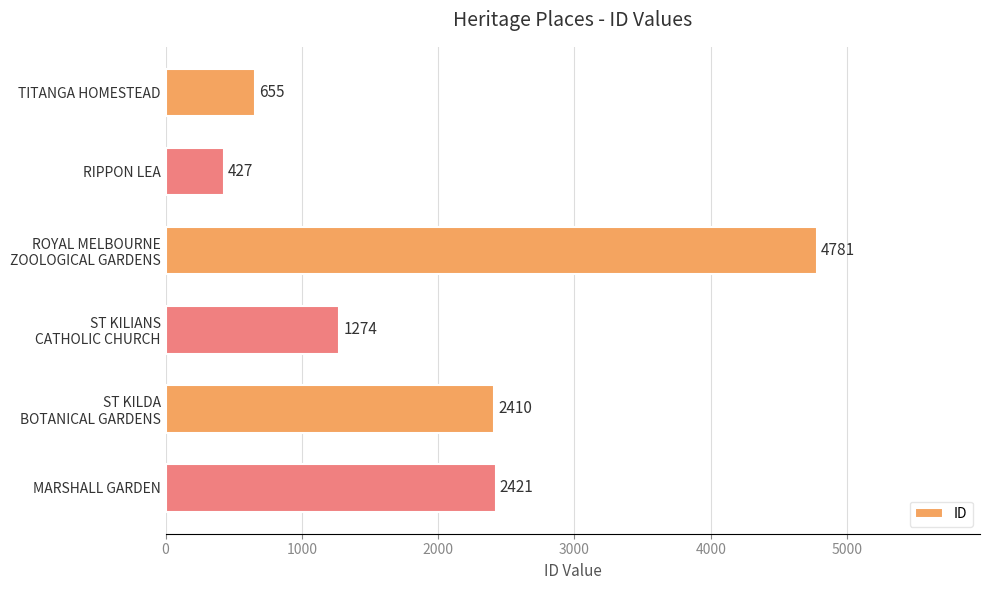

Which has a higher value, RIPPON LEA or MARSHALL GARDEN?

MARSHALL GARDEN